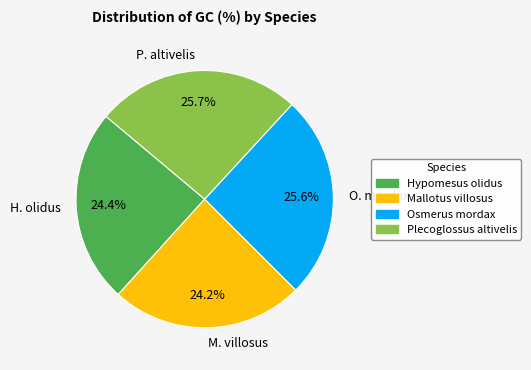

What percentage is the Plecoglossus altivelis slice, to the nearest percent?

26%